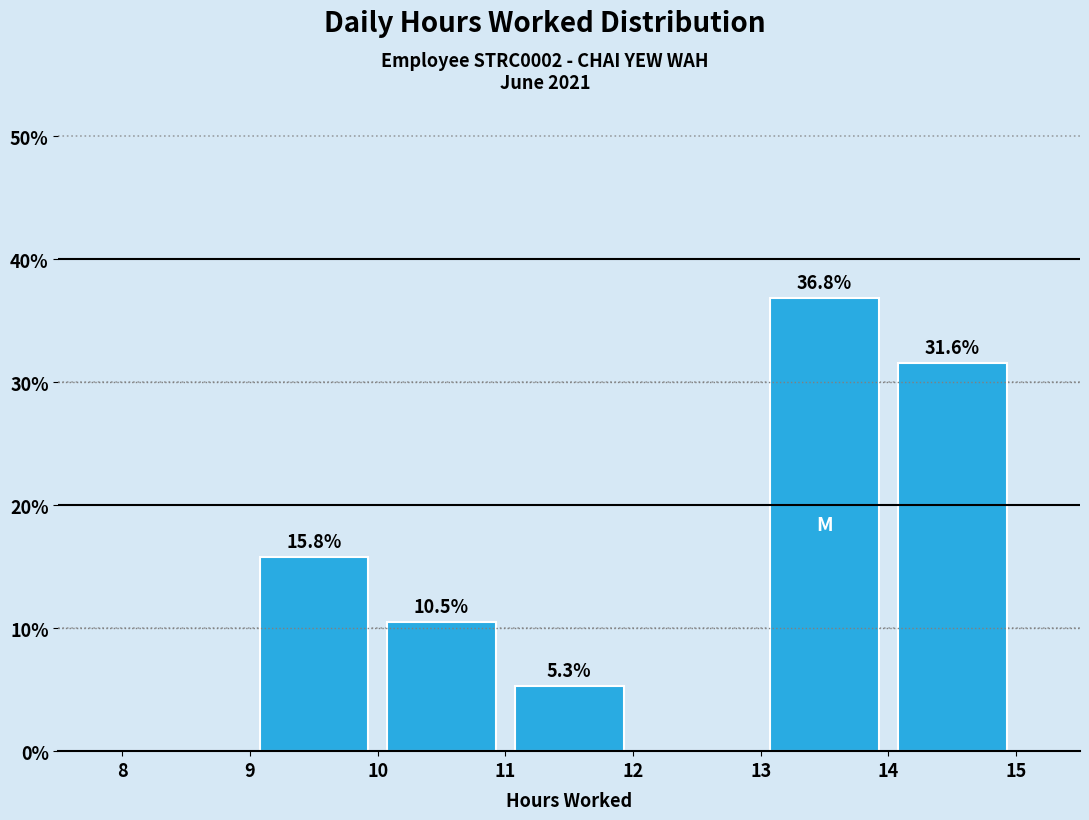

Over which range of the x-axis is the bar tallest?

13 to 14